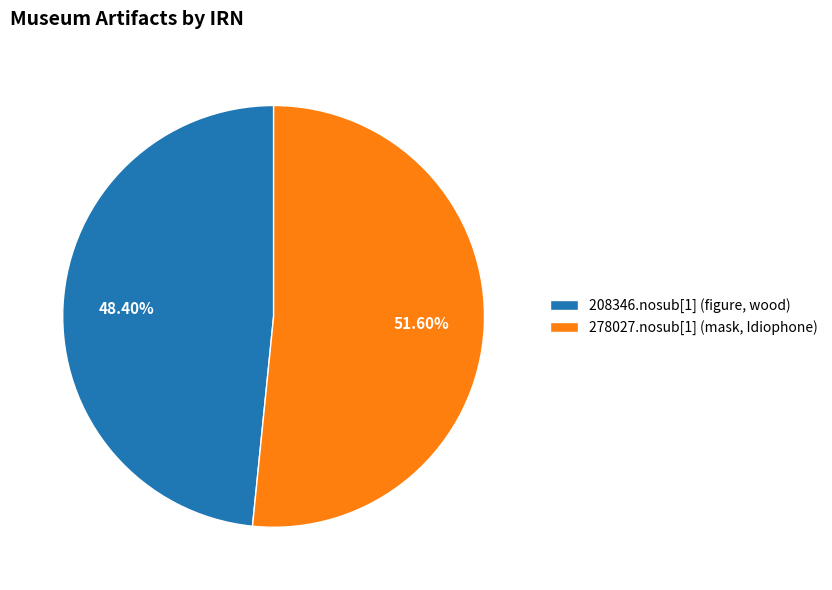

What percentage is the 208346.nosub[1] (figure, wood) slice, to the nearest percent?

48%